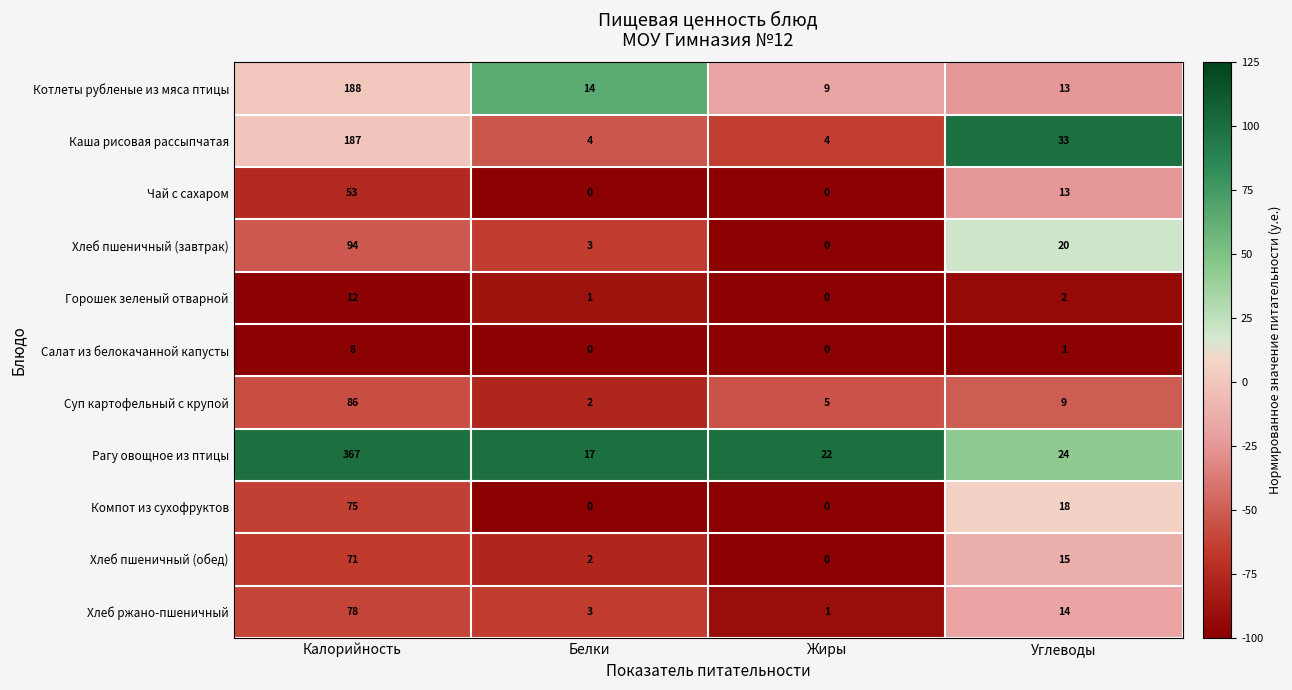

Which category has the lowest value in the Суп картофельный с крупой series?

Белки